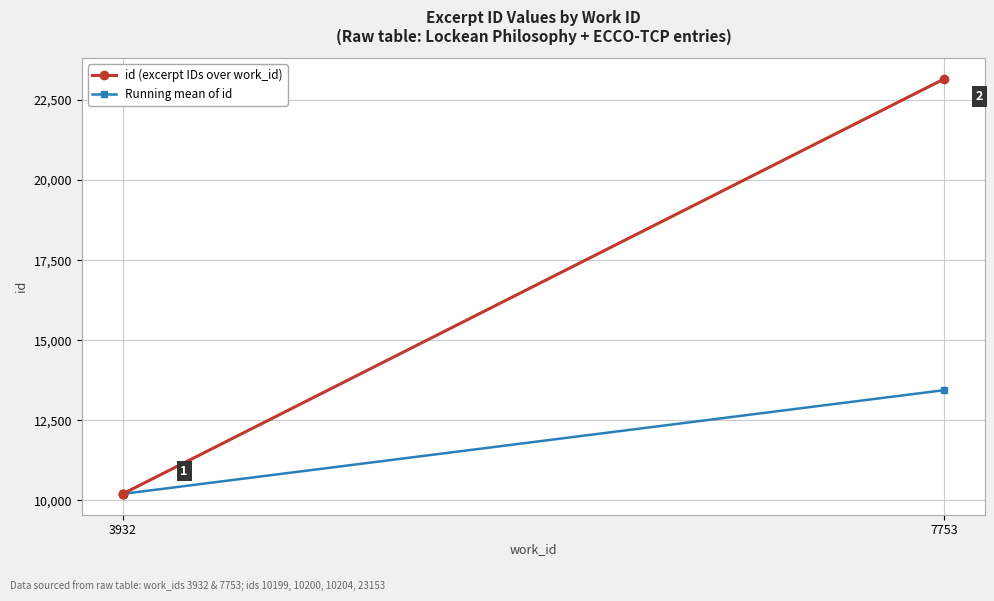

The Running mean of id series shows 13439.0 at 7753. True or false?

True